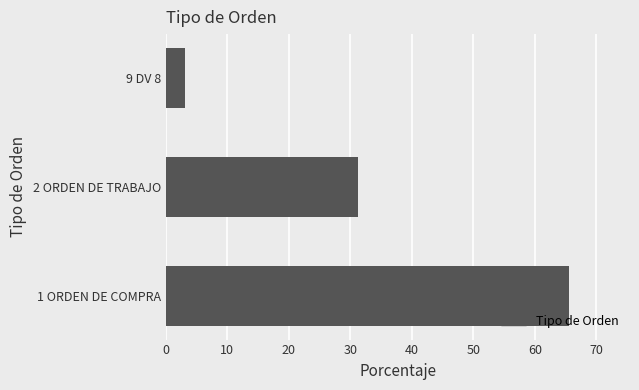

What value does the data have at 9 DV 8?

3.1